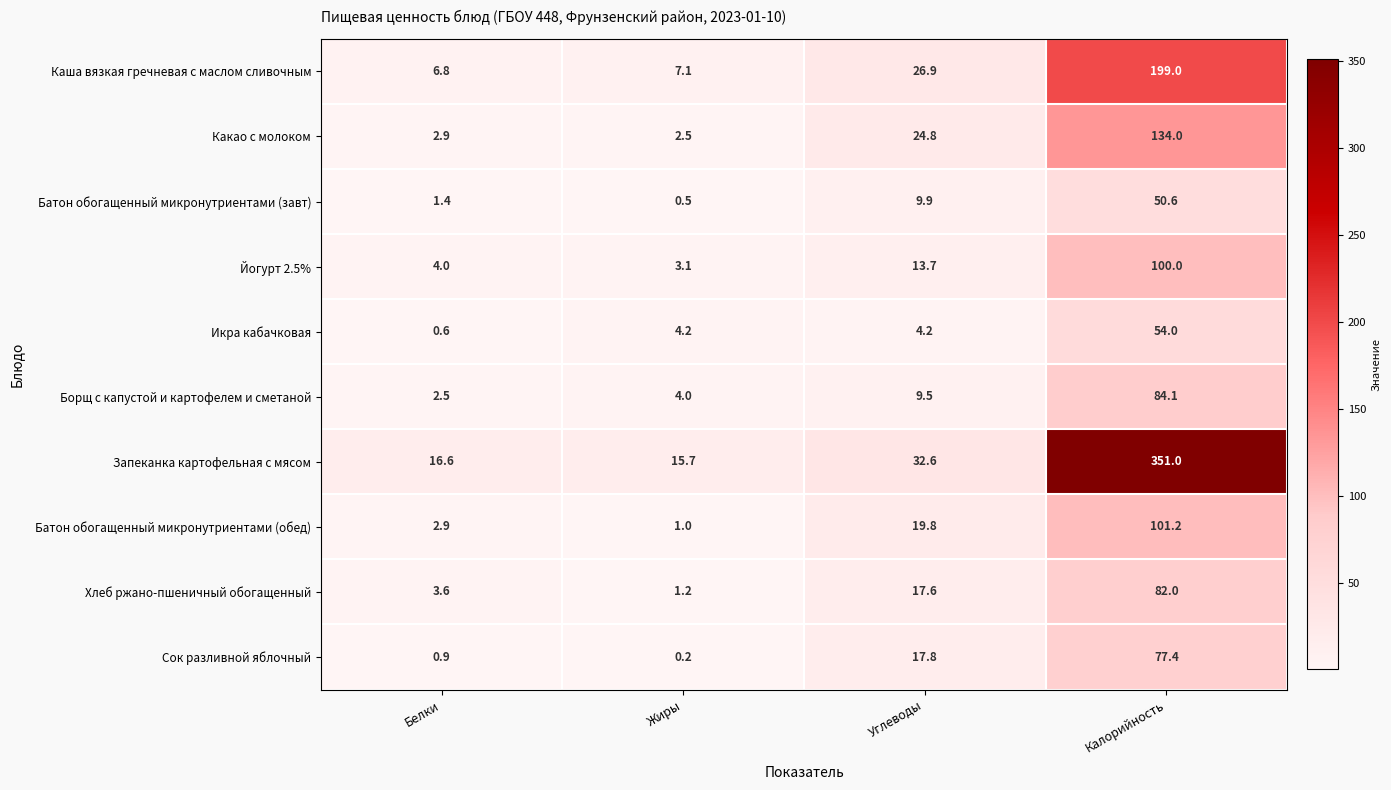

List the series in order of their peak value, highest first.

Запеканка картофельная с мясом, Каша вязкая гречневая с маслом сливочным, Какао с молоком, Батон обогащенный микронутриентами (обед), Йогурт 2.5%, Борщ с капустой и картофелем и сметаной, Хлеб ржано-пшеничный обогащенный, Сок разливной яблочный, Икра кабачковая, Батон обогащенный микронутриентами (завт)